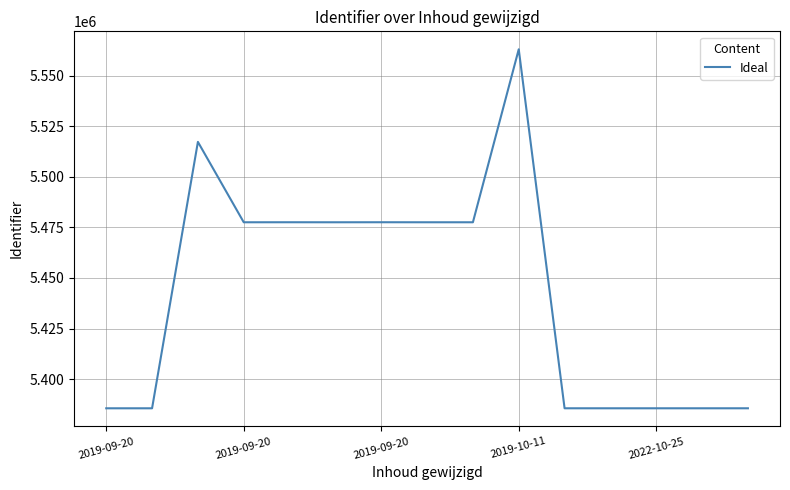

What is the smallest value displayed?

5385562